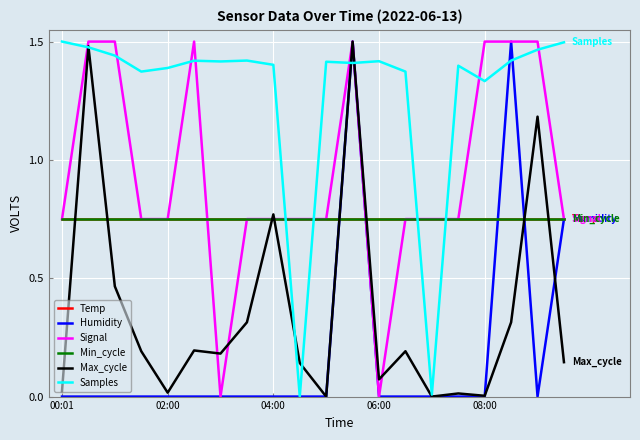

How many lines are shown in the chart?

6